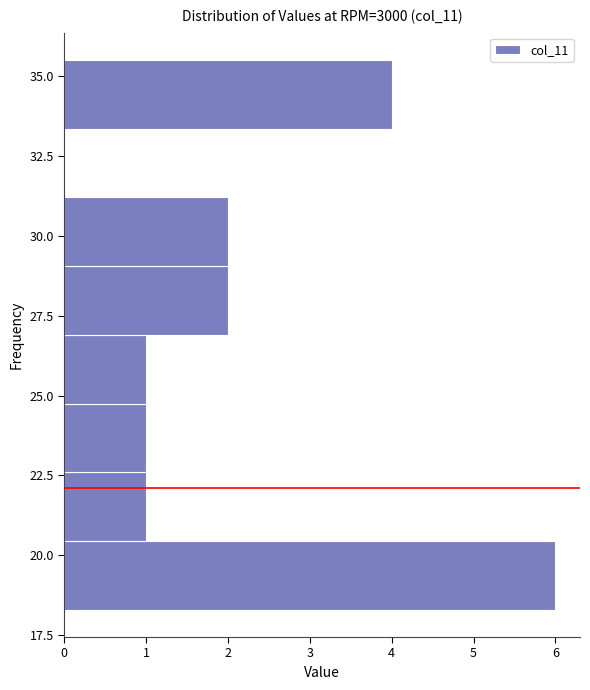

Reading bottom to top, transcribe this chart: for each bar, give the range it covers on the y-axis and its length. Neither the bar edges nor the lengths are printed on the chart, so give them approximately, as read against the axes.

18.30 to 20.45: 6
20.45 to 22.60: 1
22.60 to 24.75: 1
24.75 to 26.90: 1
26.90 to 29.05: 2
29.05 to 31.20: 2
31.20 to 33.35: 0
33.35 to 35.50: 4